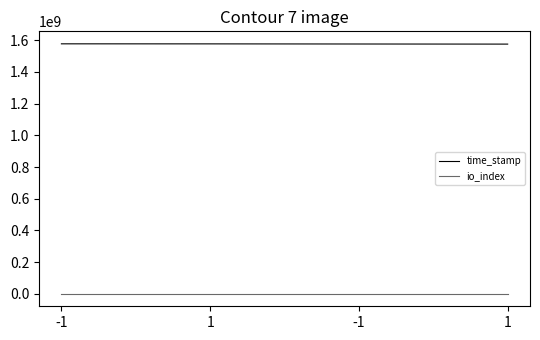

True or false: time_stamp and io_index intersect in this chart.

False